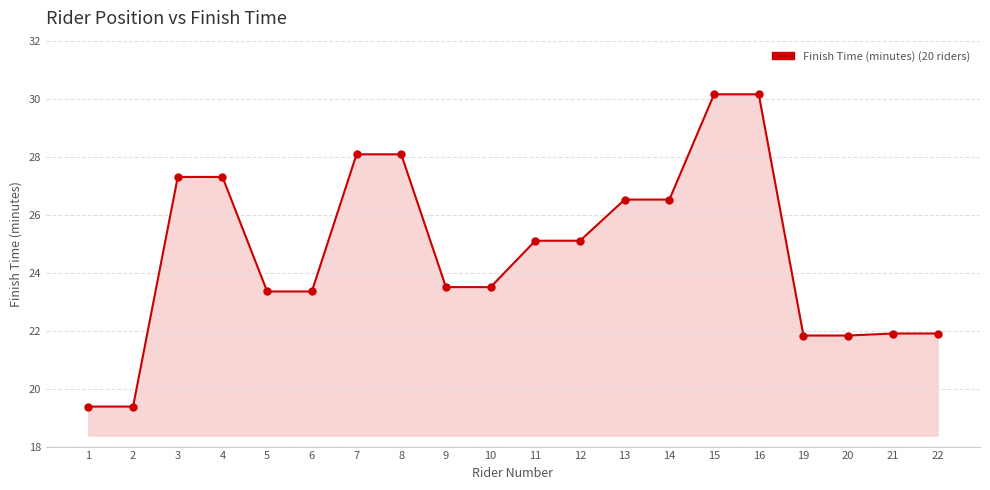

What is the difference between the maximum and minimum values?

10.8